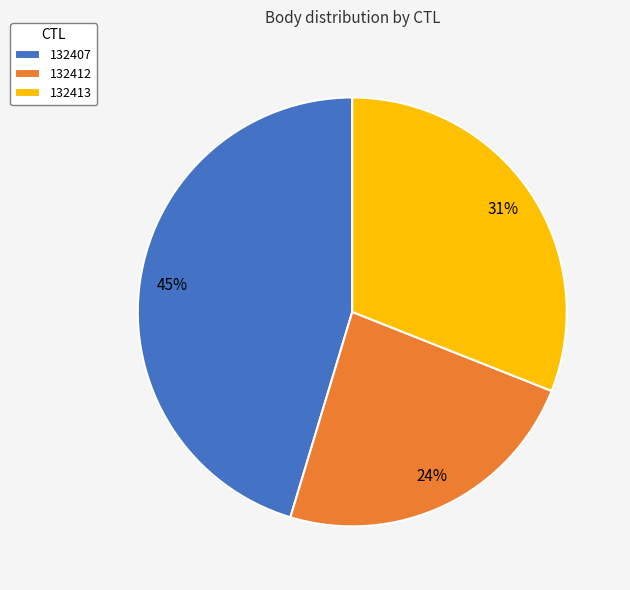

What percentage is the 132413 slice, to the nearest percent?

31%